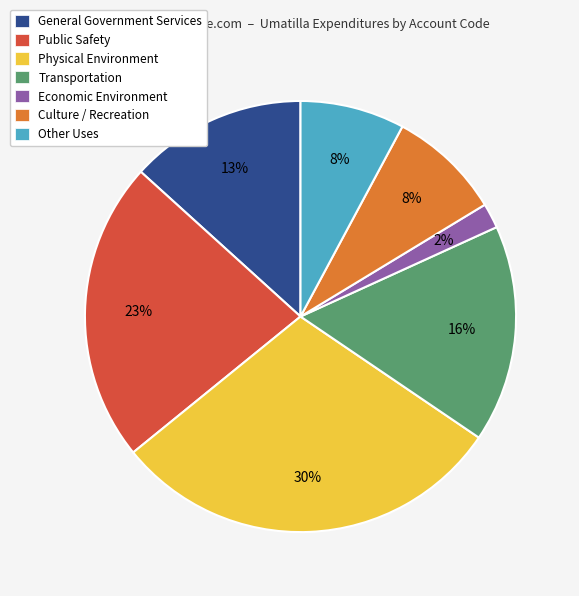

What percentage is the Other Uses slice, to the nearest percent?

8%